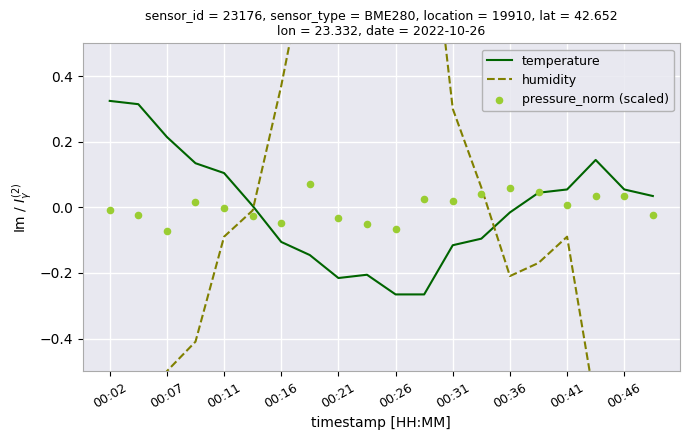

Which series has the widest spread of Y values?

humidity